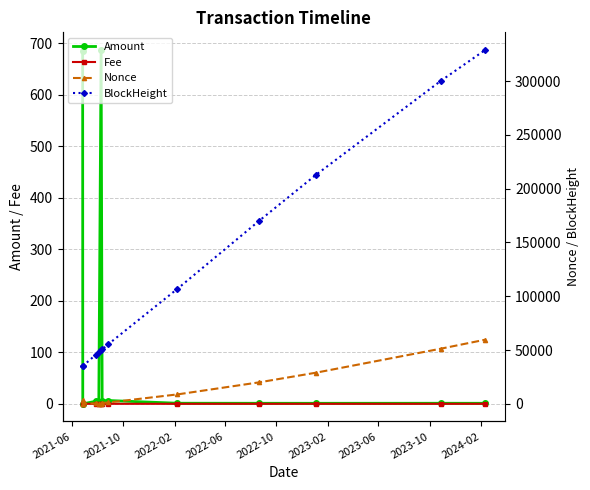

True or false: Amount has more than 0 points higher than both neighbors.

True